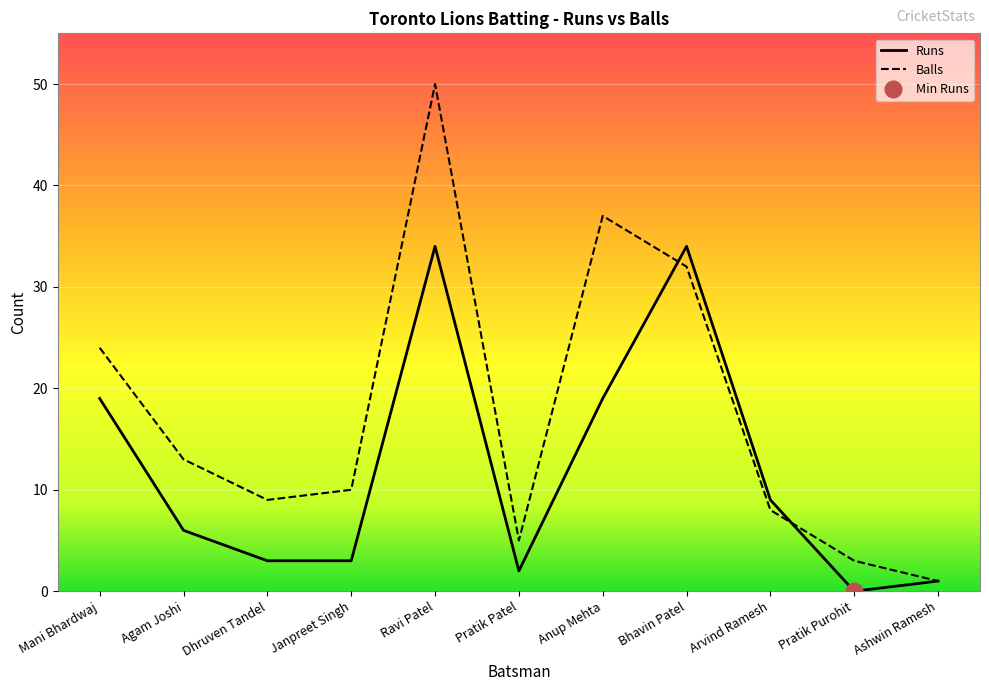

Is it true that Runs equals 3 at Janpreet Singh?

True